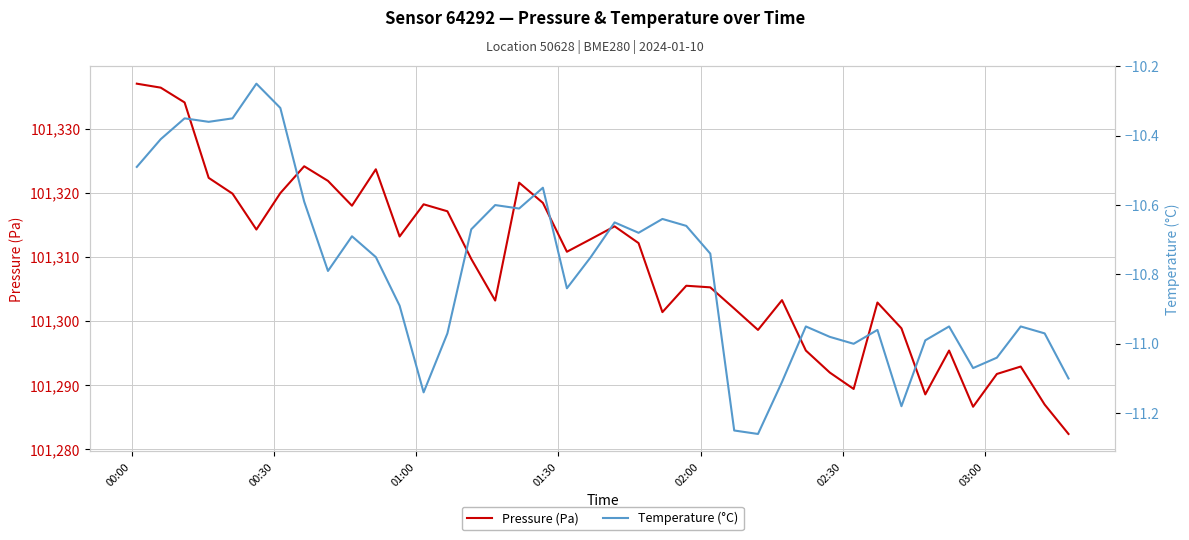

How many distinct data groups are displayed?

2